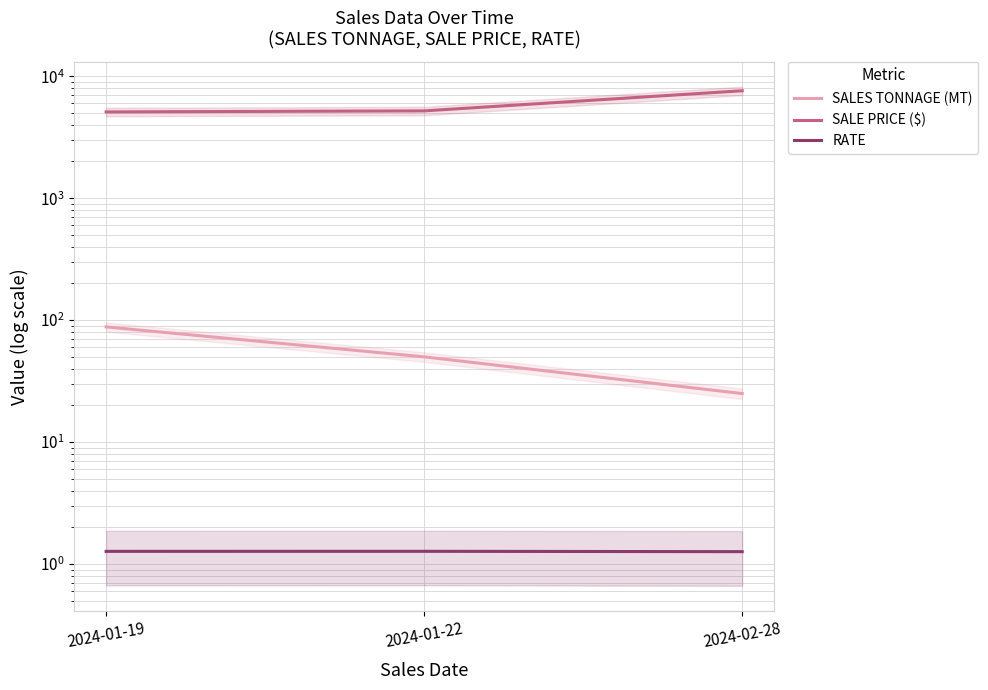

At 2024-01-22, list the series in order from smallest to largest.

RATE, SALES TONNAGE (MT), SALE PRICE ($)